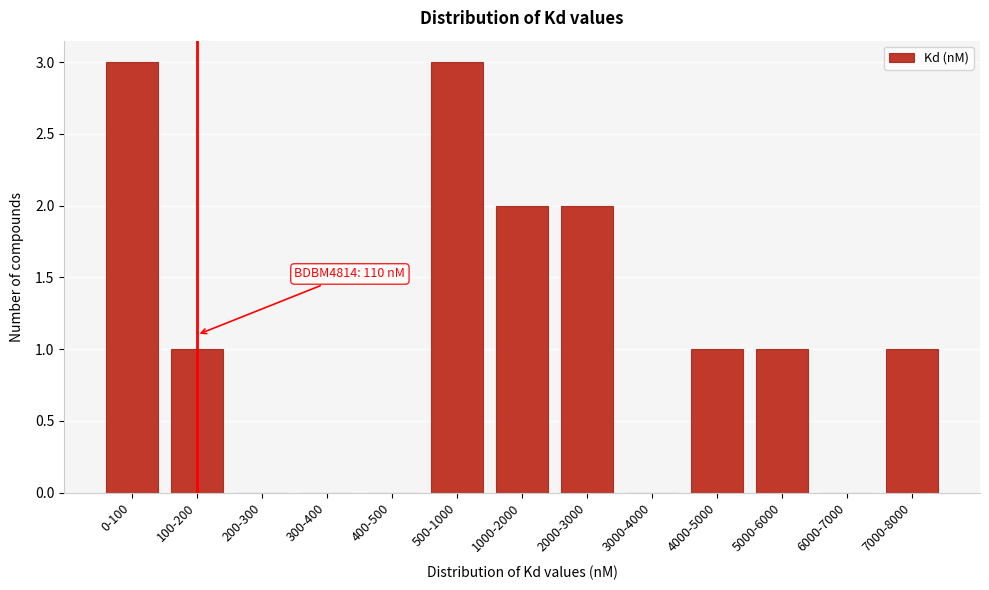

Reading right to left, extract all data points from this chart.

7000-8000=1	6000-7000=0	5000-6000=1	4000-5000=1	3000-4000=0	2000-3000=2	1000-2000=2	500-1000=3	400-500=0	300-400=0	200-300=0	100-200=1	0-100=3